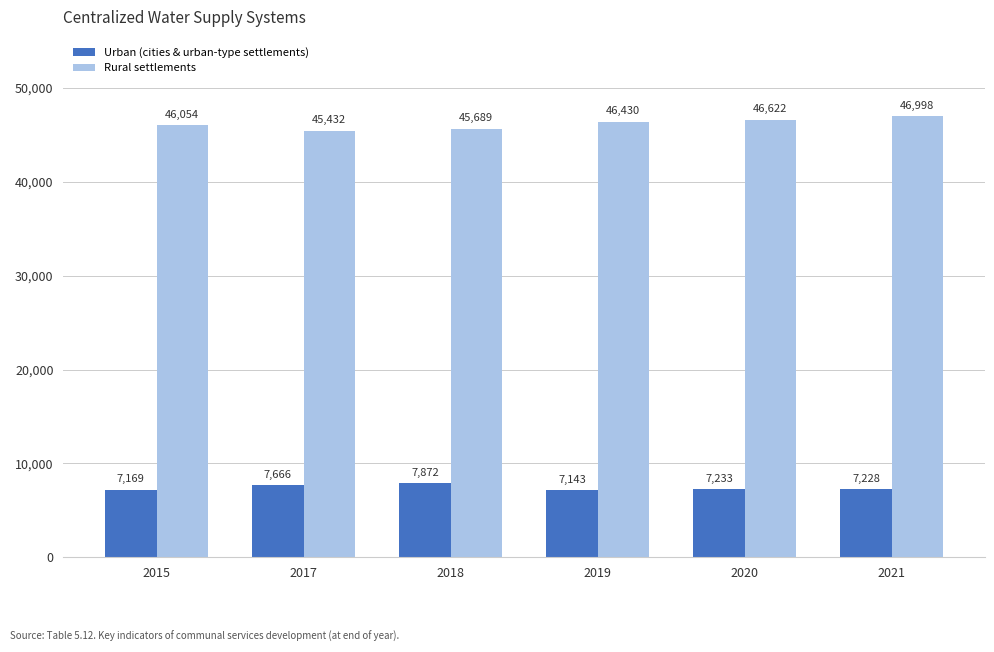

Count the number of categories in the chart.

6